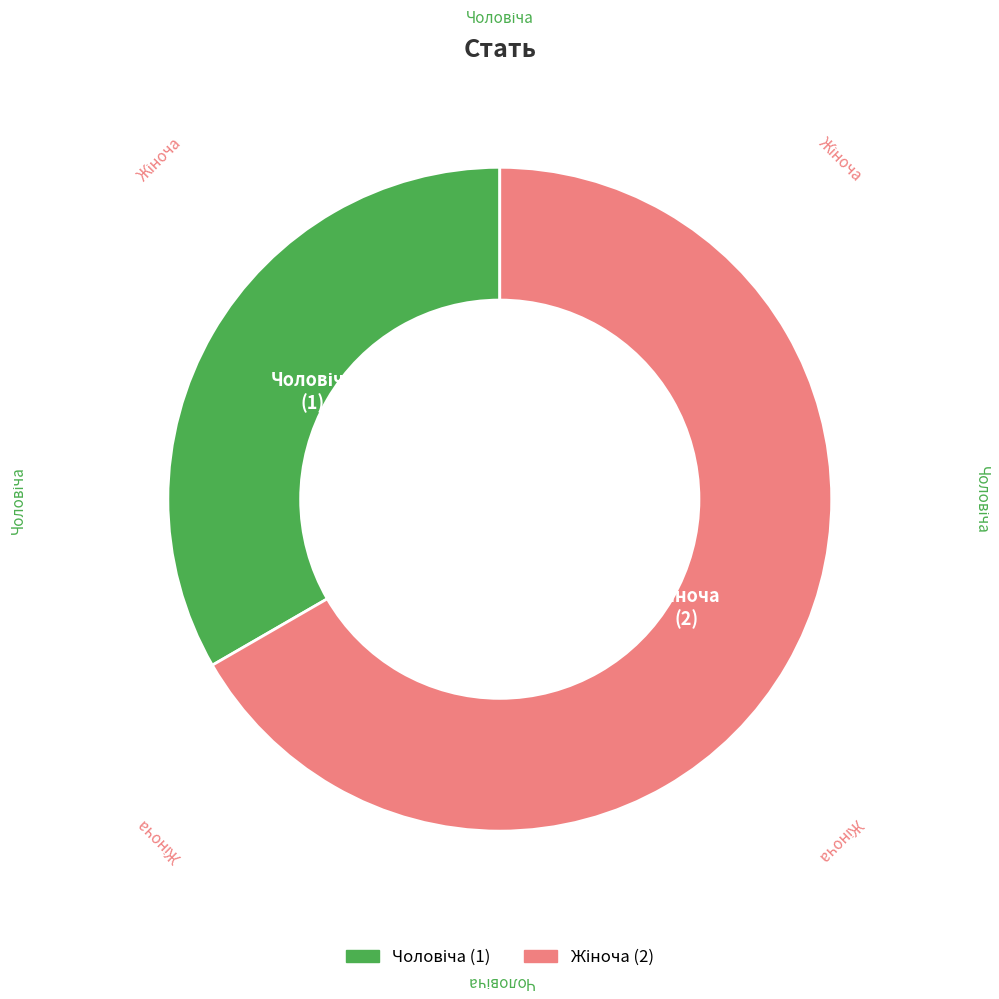

To the nearest percent, what is the combined percentage of Жіноча and Чоловіча?

100%